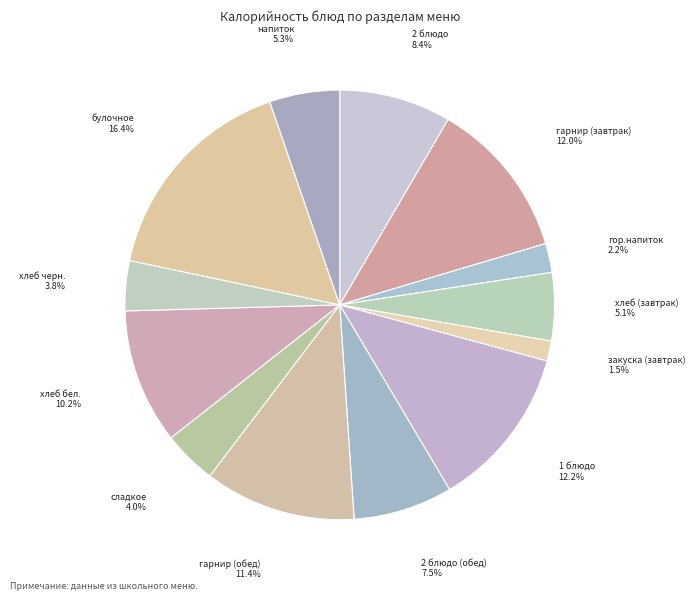

Does закуска (завтрак) account for over 50% of the chart?

No